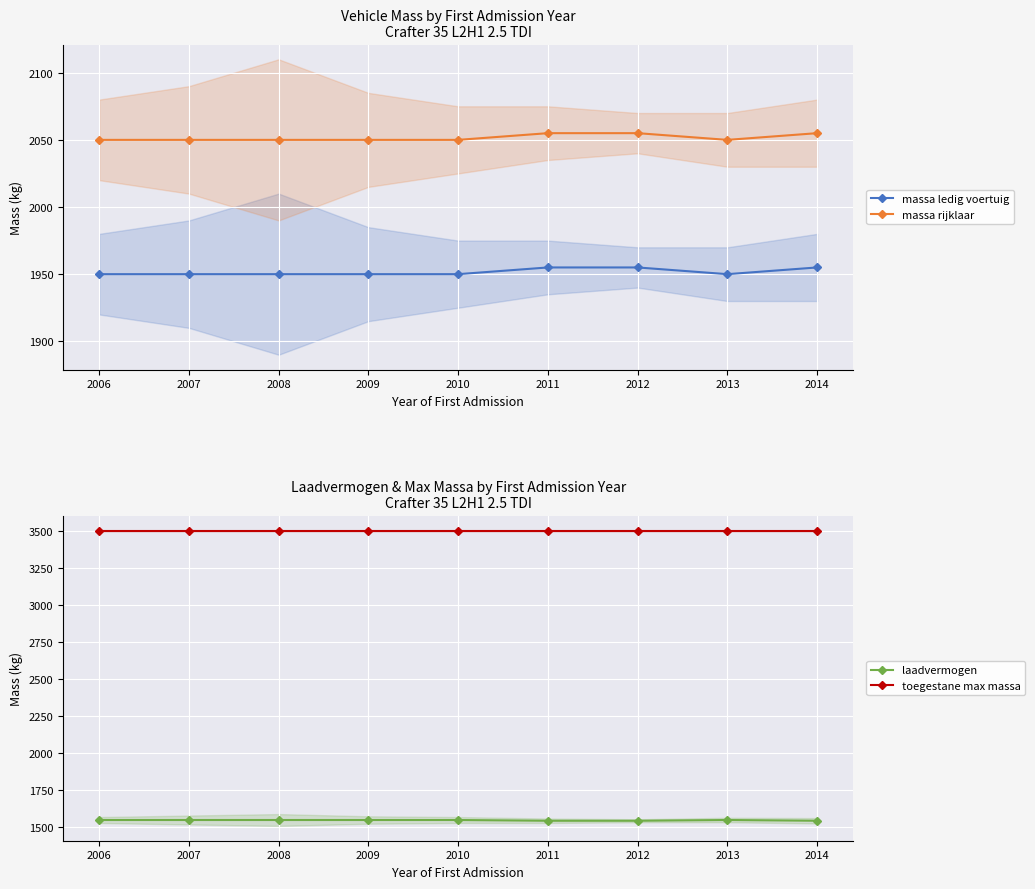

List the labels in order of laadvermogen value, smallest first.

2011, 2012, 2014, 2006, 2007, 2008, 2009, 2010, 2013